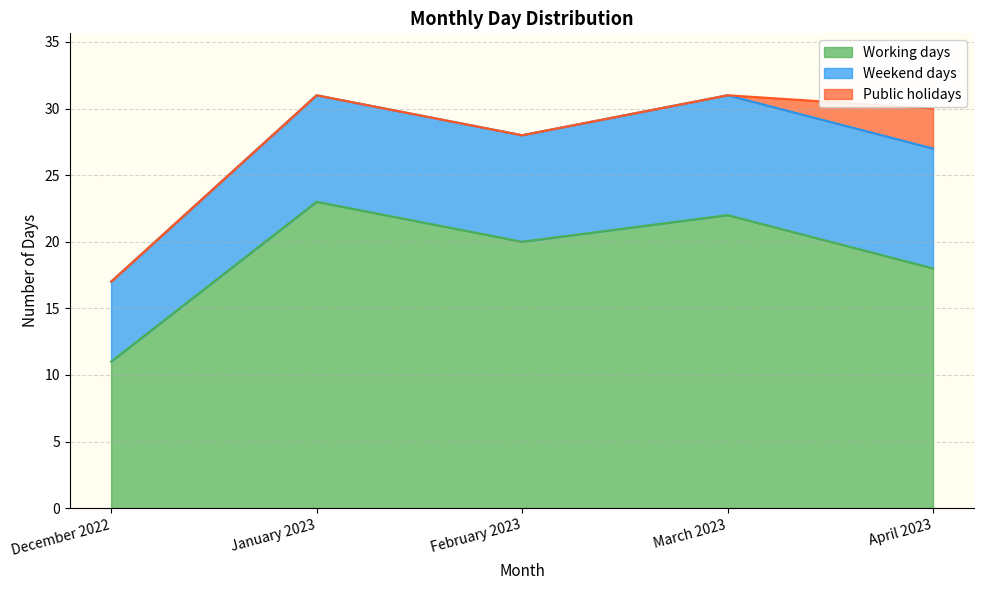

What is the minimum value for Weekend days?

6